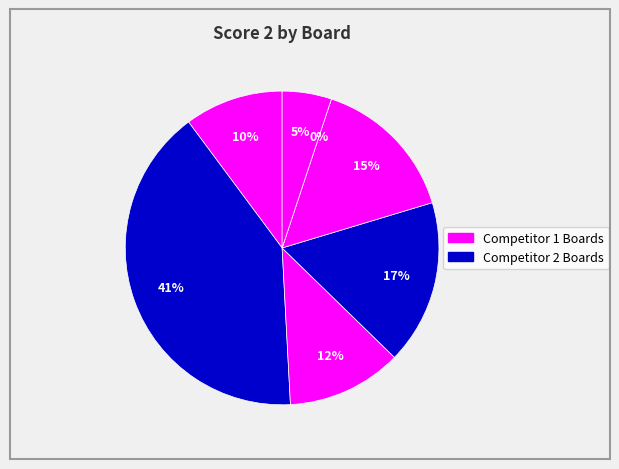

What is the largest slice in the pie chart?

Board 2